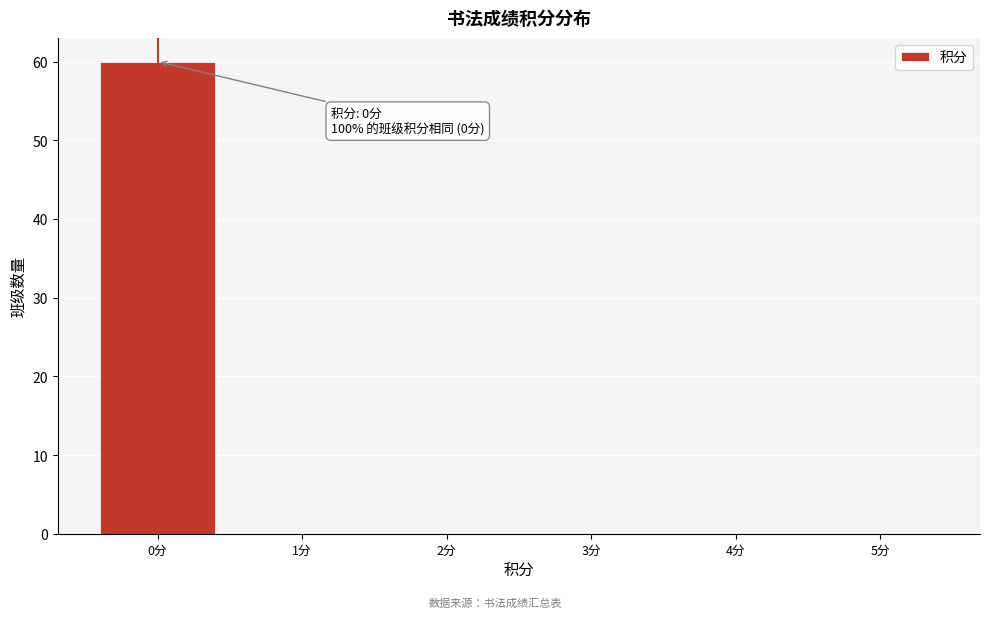

Over which range of the x-axis is the bar tallest?

-0.5 to 0.5